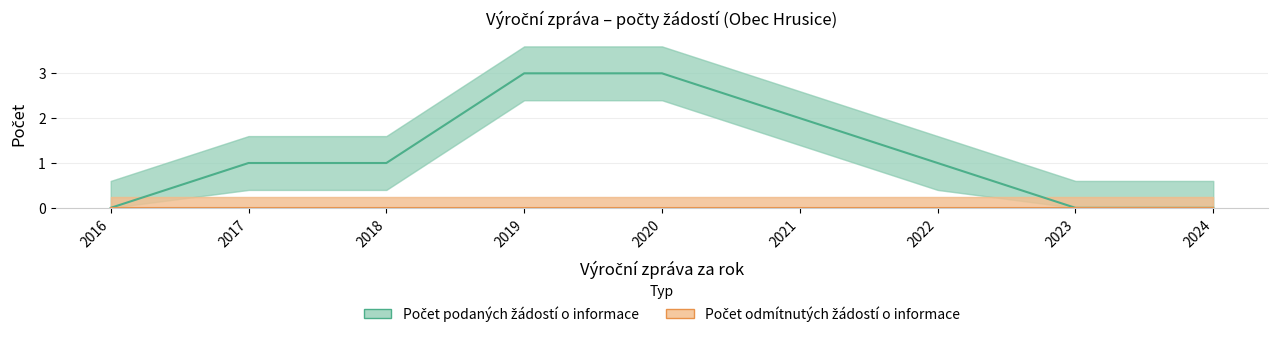

At how many categories does at least one series exceed 0?

6